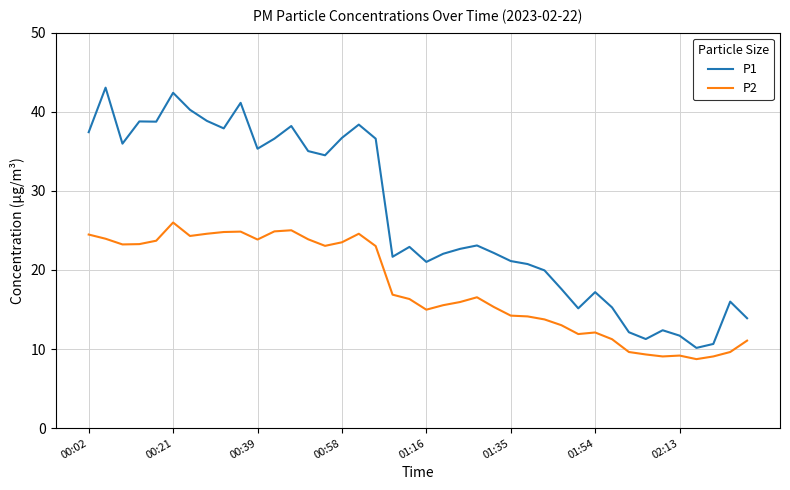

What is the difference between the maximum and minimum values in the P1 series?

32.9